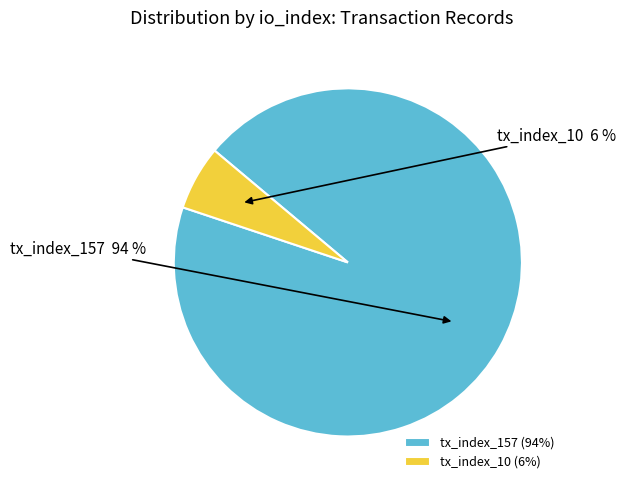

The tx_index_10 slice represents 17% of the pie. True or false?

False